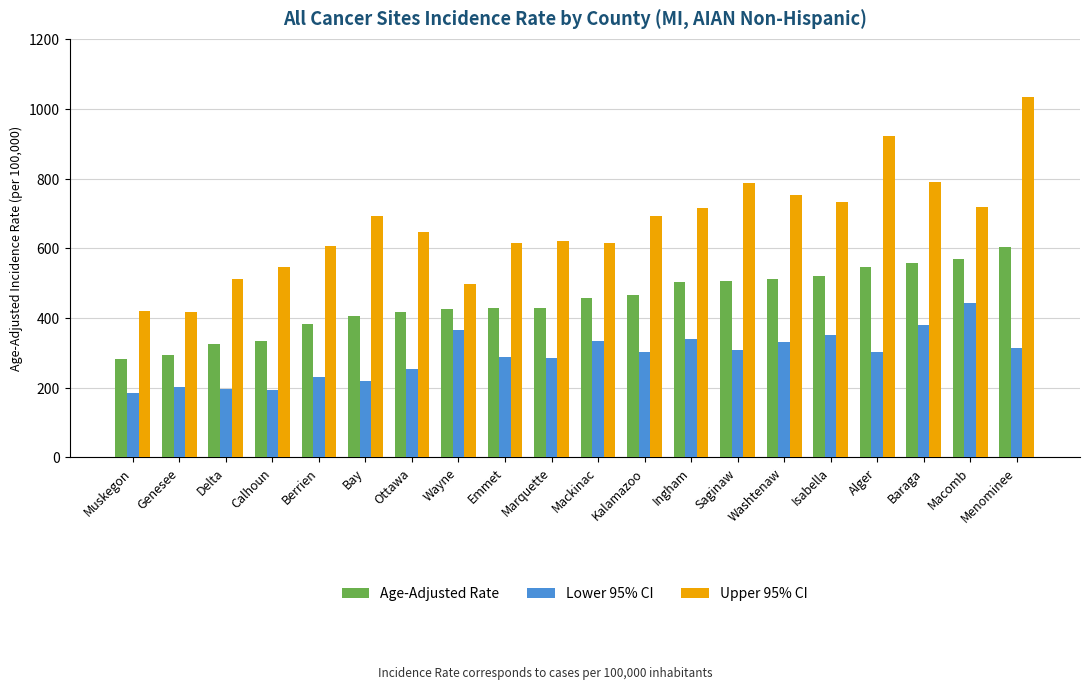

What is the difference between the Lower 95% CI values at Delta and Mackinac?

137.2